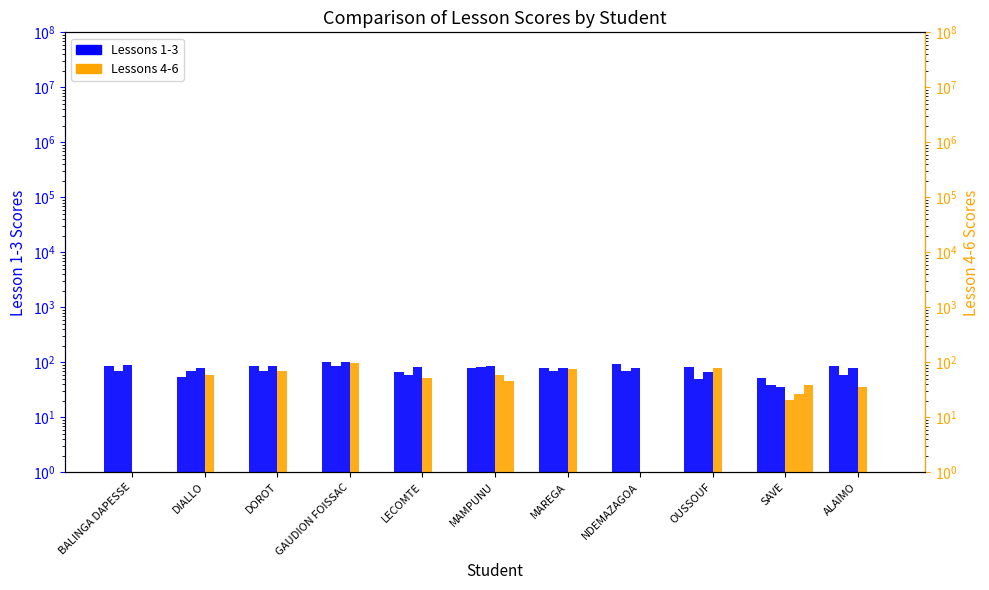

Between DOROT and MAREGA, which series saw the biggest shift?

Lesson 3 Score